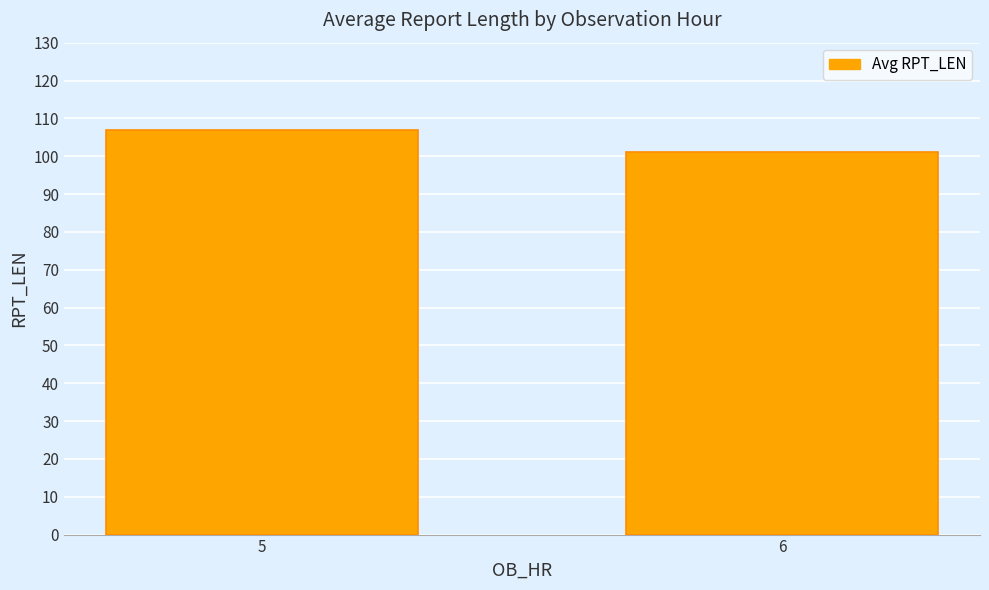

Which category has the lowest value across all series?

6